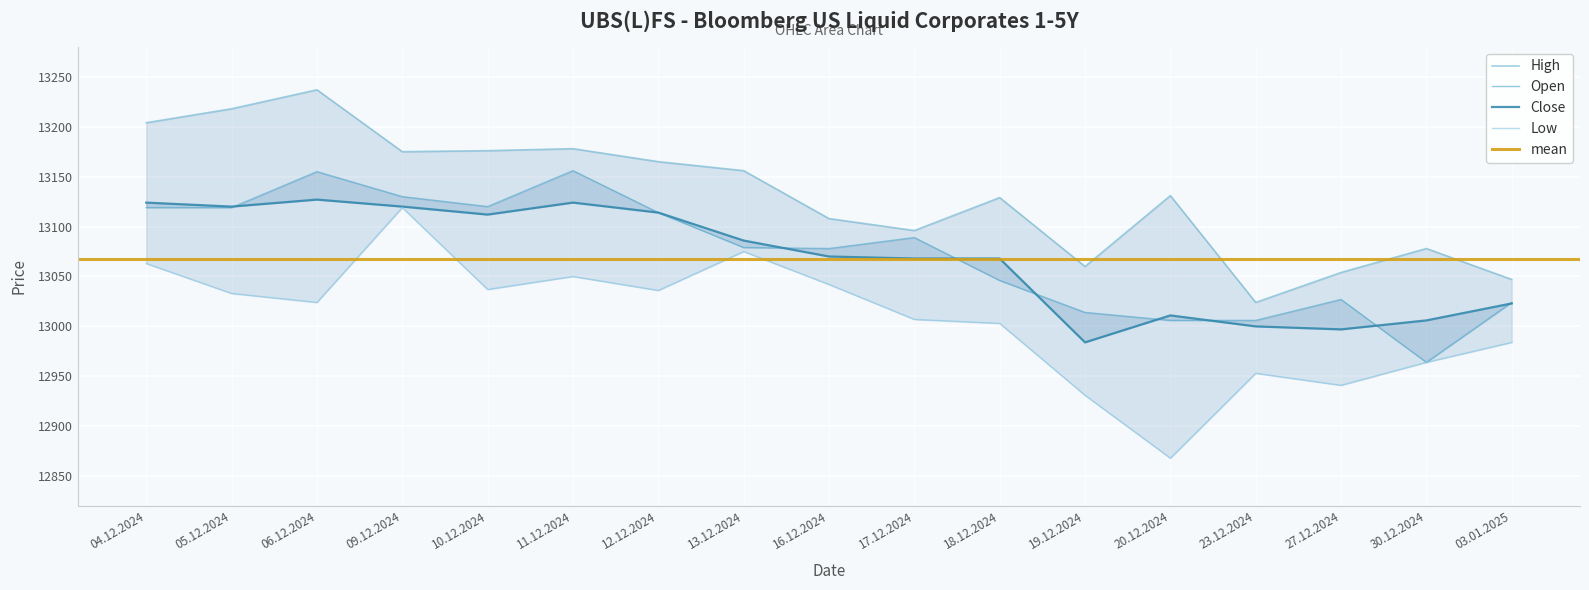

How many data points does each series have?

17